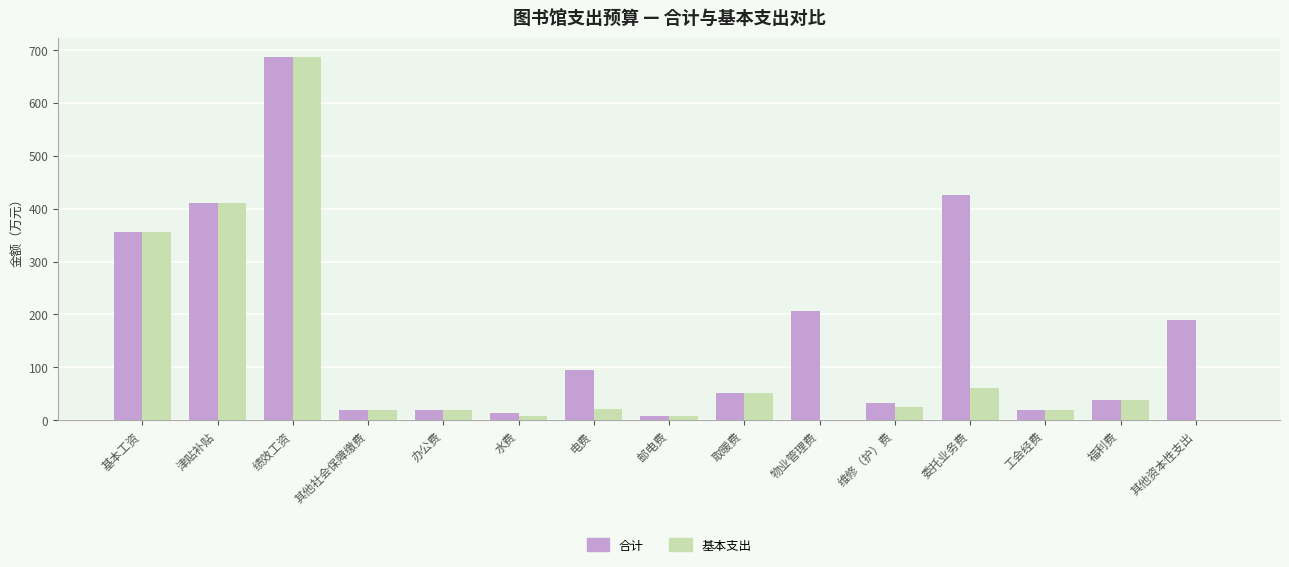

True or false: 合计 has a value of 79.8 at 物业管理费.

False